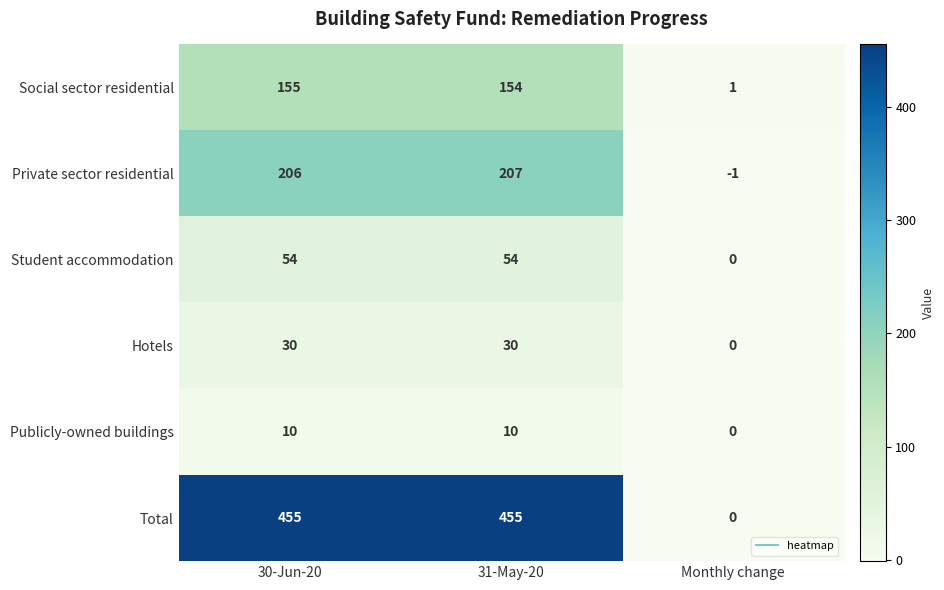

What is the approximate value of Student accommodation at 31-May-20, to the nearest 10?

50